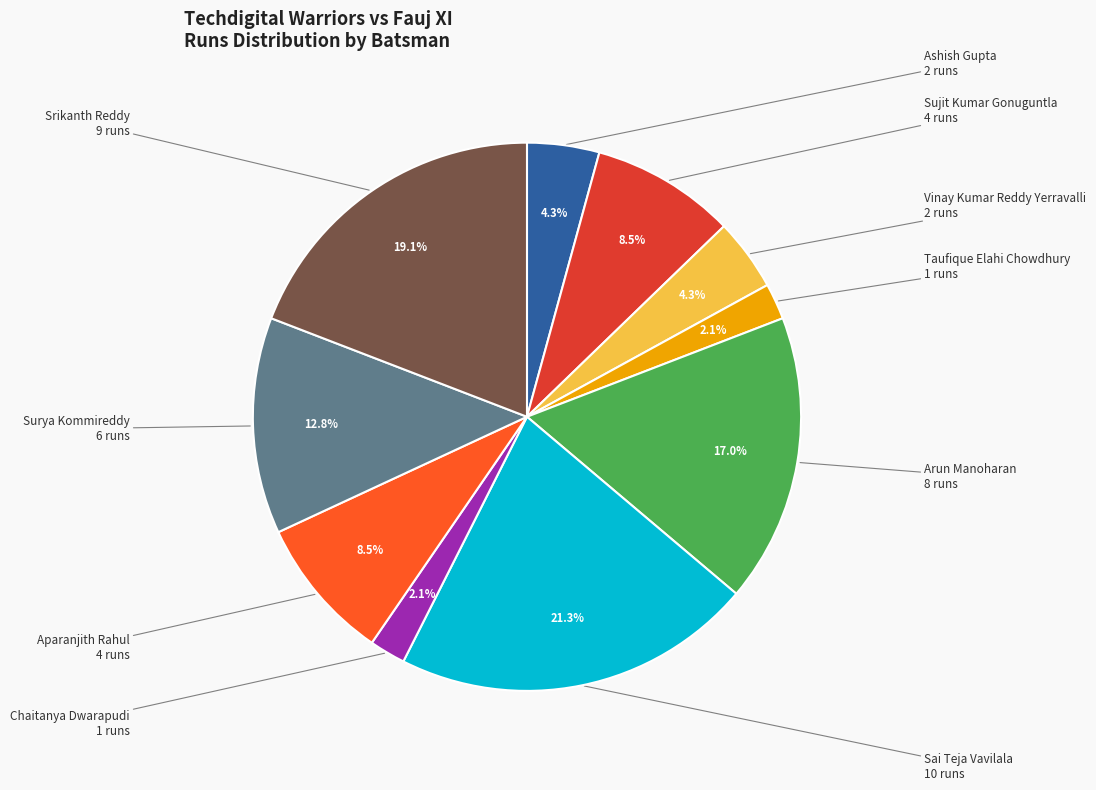

Does any single category account for the majority?

No